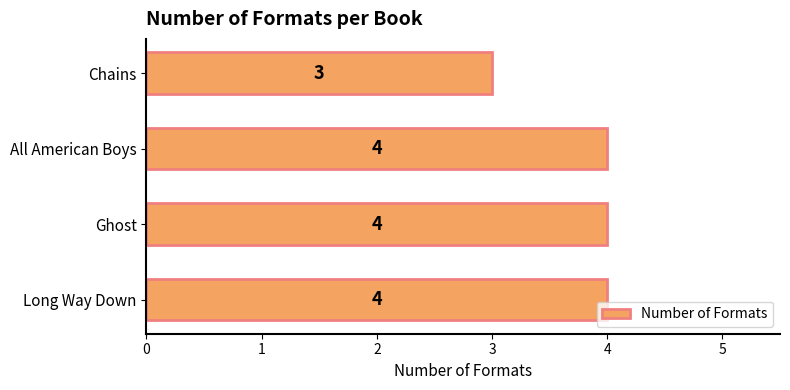

Reading top to bottom, transcribe all the data shown in this chart.

3	4	4	4